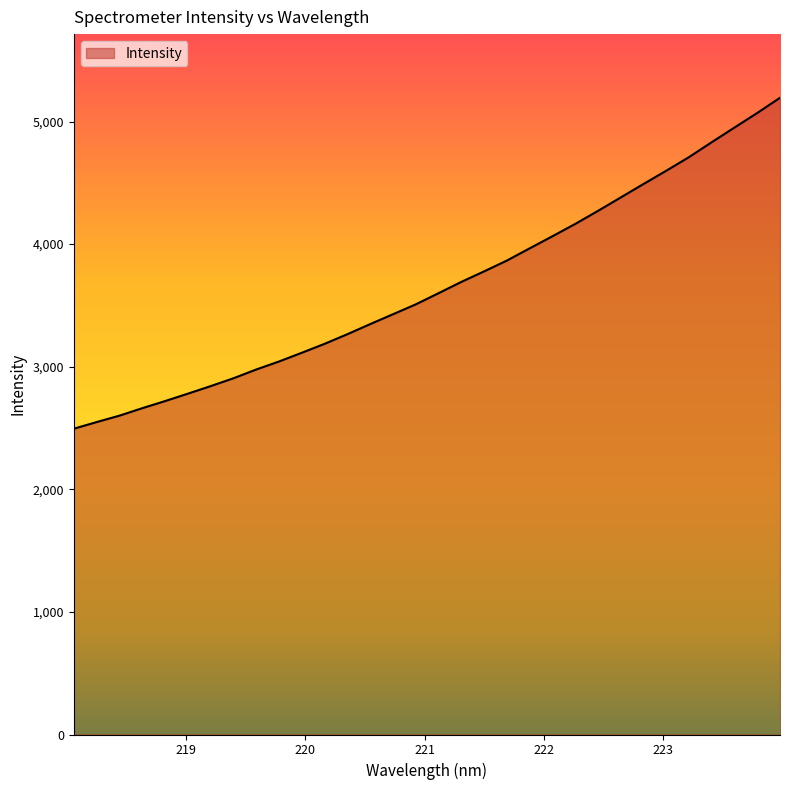

What is the difference between the maximum and minimum values?

2699.5